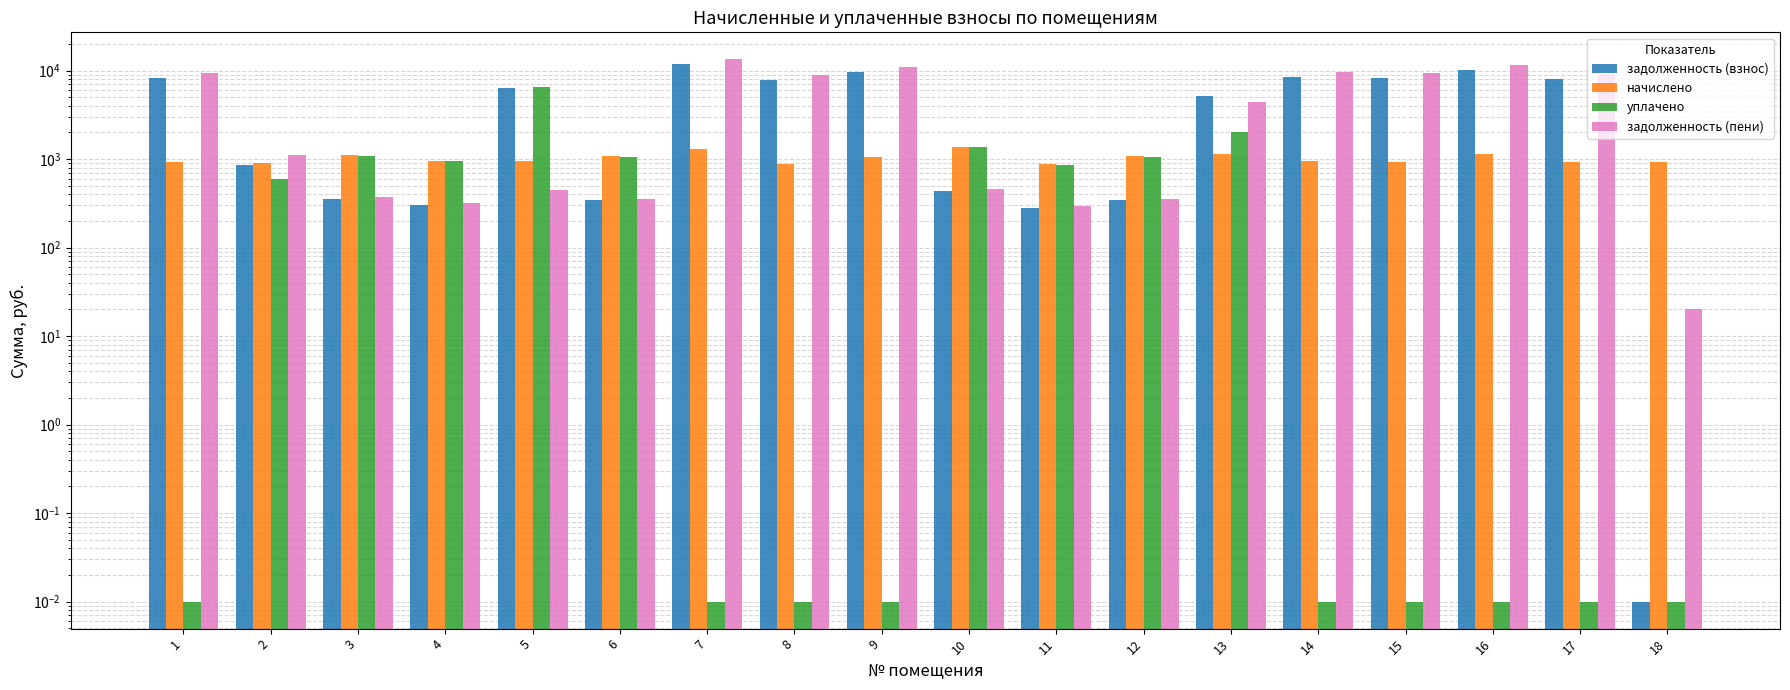

What is the total value across all series at 14?

18919.9